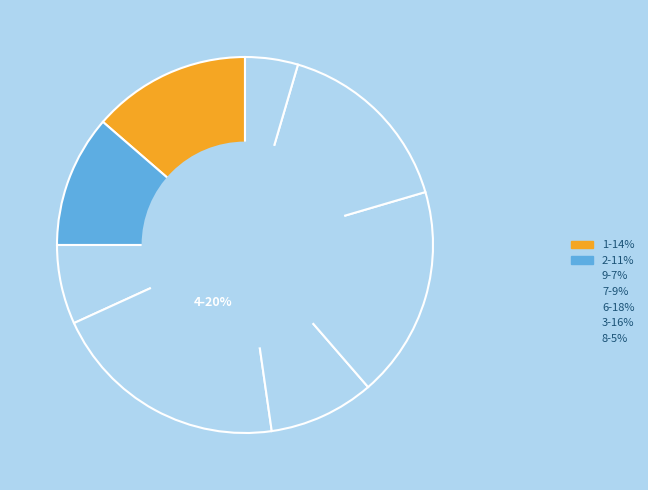

How many segments does this pie chart have?

8